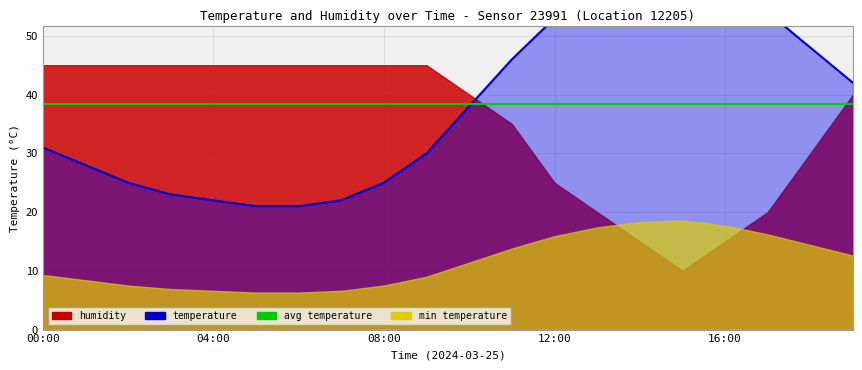

List the labels in order of value, largest first.

15:00, 14:00, 16:00, 13:00, 17:00, 12:00, 18:00, 11:00, 19:00, 10:00, 00:00, 09:00, 01:00, 02:00, 08:00, 03:00, 04:00, 07:00, 05:00, 06:00